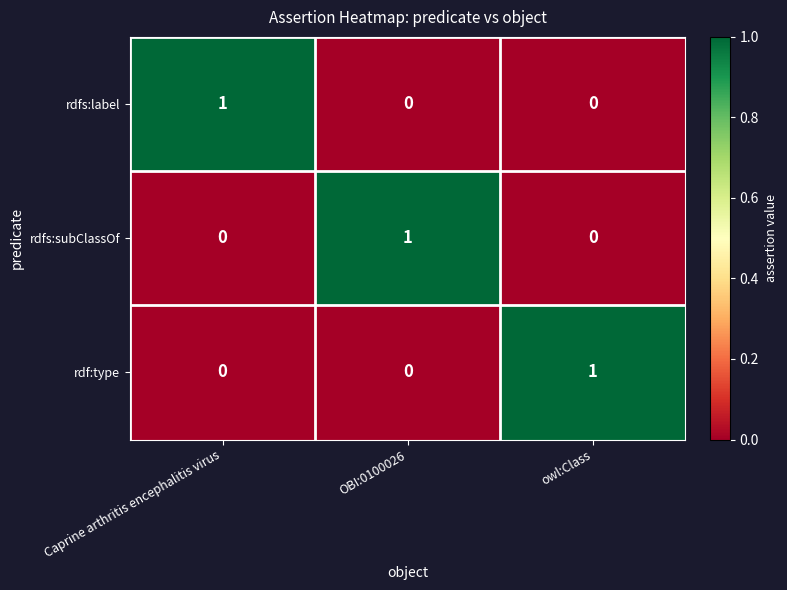

True or false: rdfs:subClassOf has a value of 1 at OBI:0100026.

True